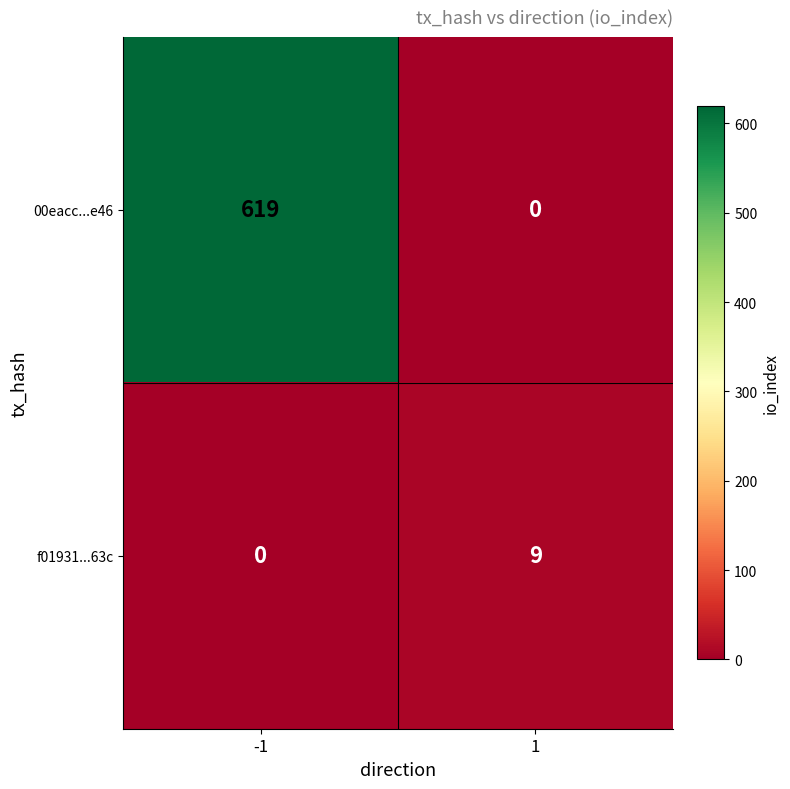

What is the difference between the highest and lowest values at 1?

9